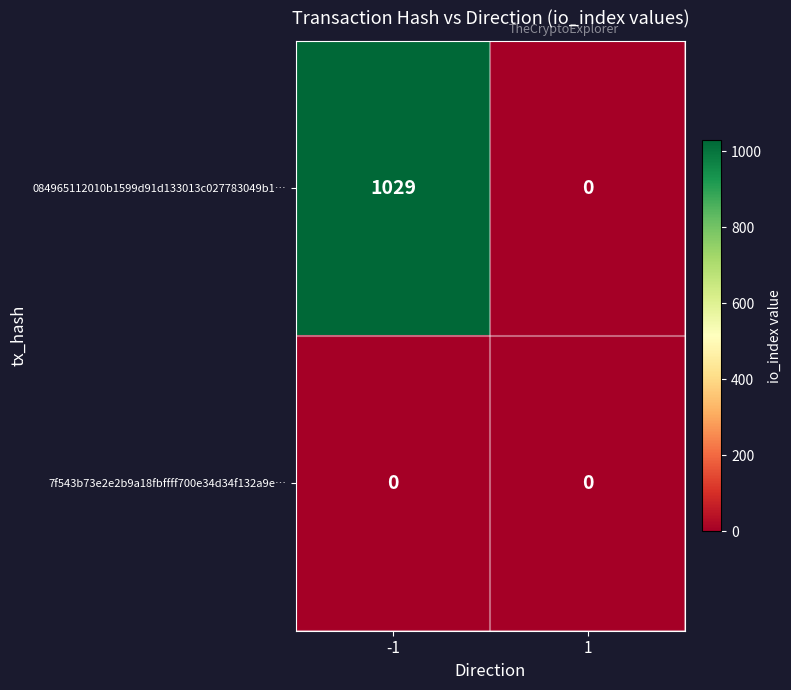

What is the total value across all series at -1?

1029